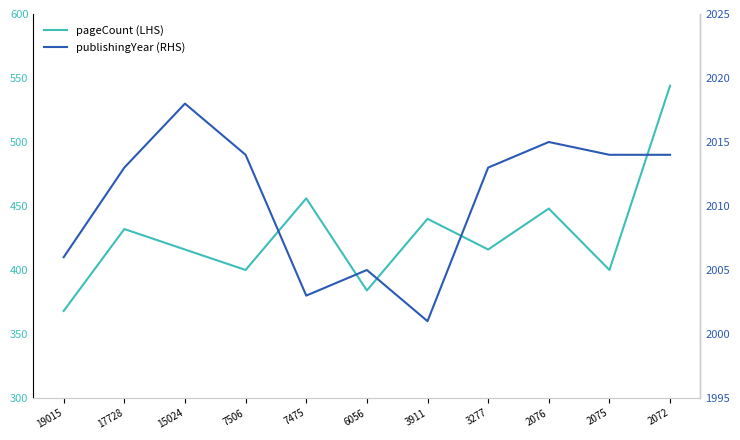

How many interior local peaks does the publishingYear (RHS) series have?

3